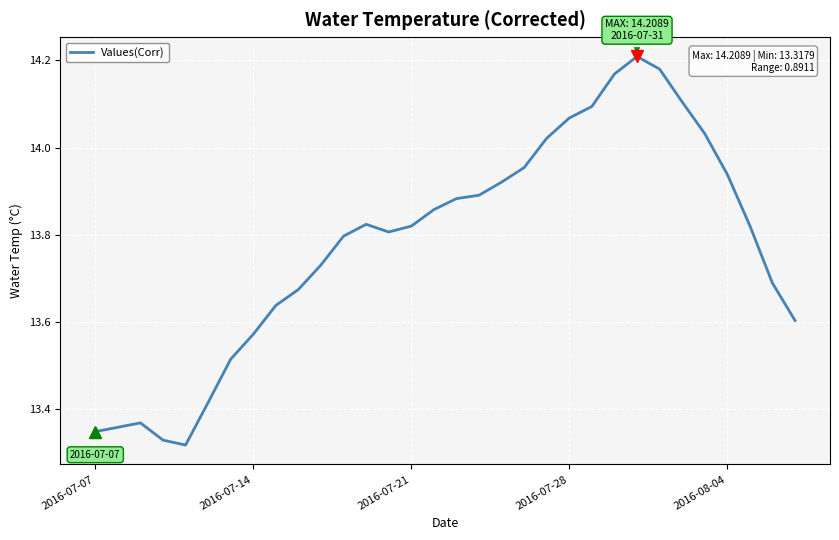

What is the difference between the maximum and minimum values?

0.9